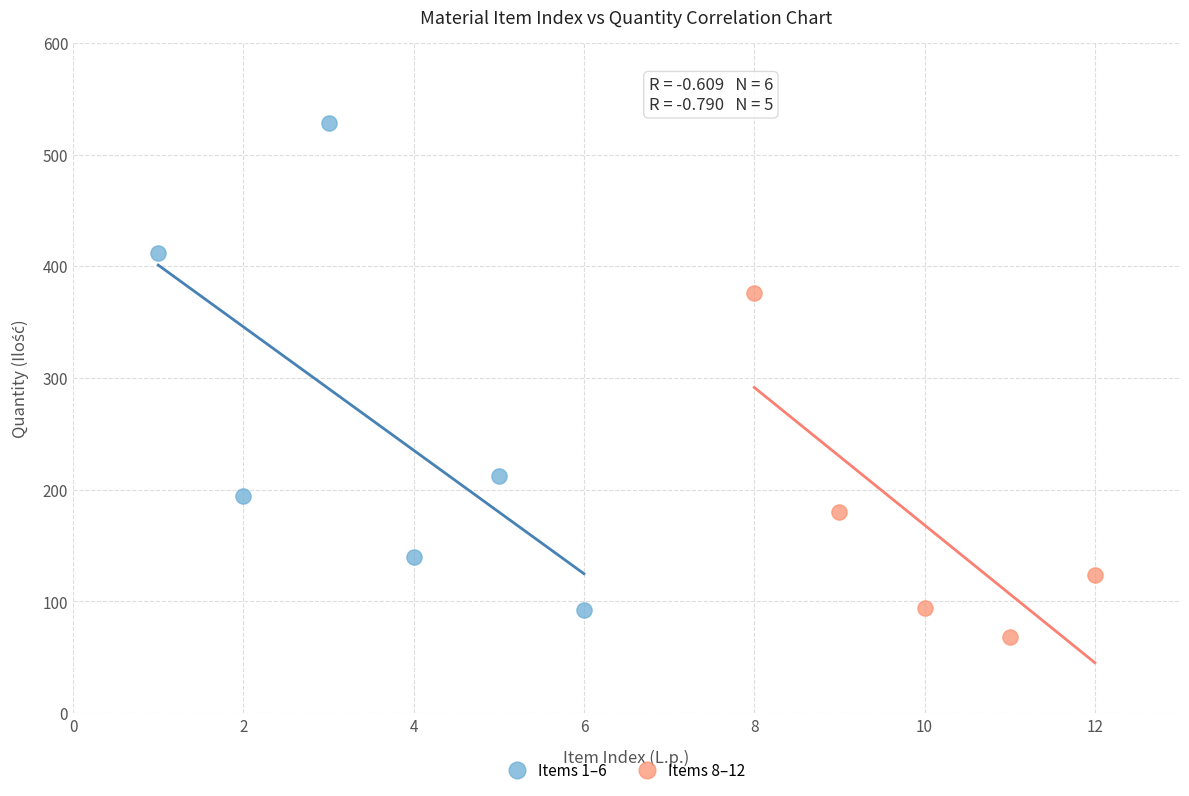

Which series reaches the maximum Y coordinate?

Items 1–6